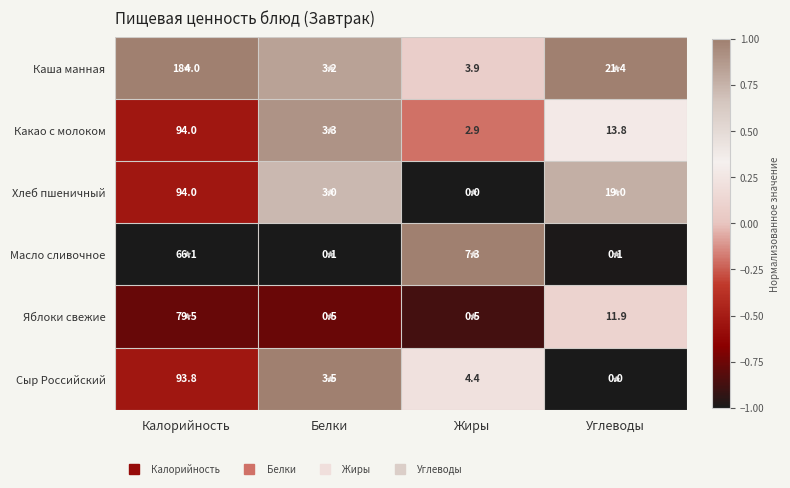

Which series has the largest total across all categories?

Каша манная